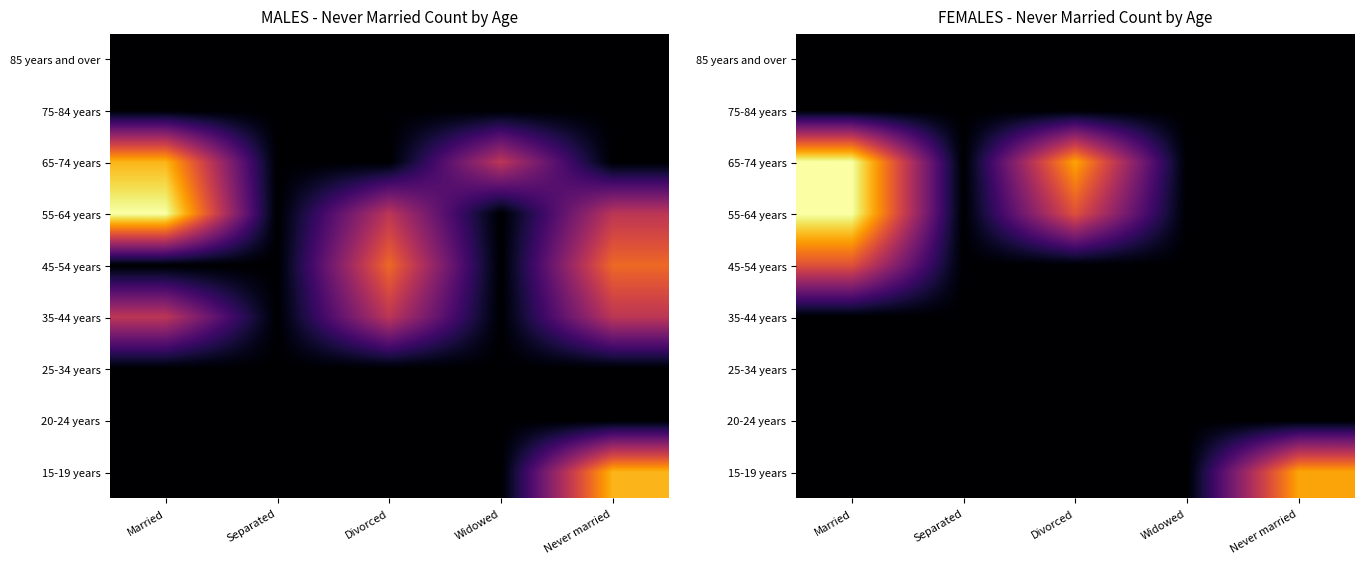

At which category does the chart reach its minimum across all series?

Married